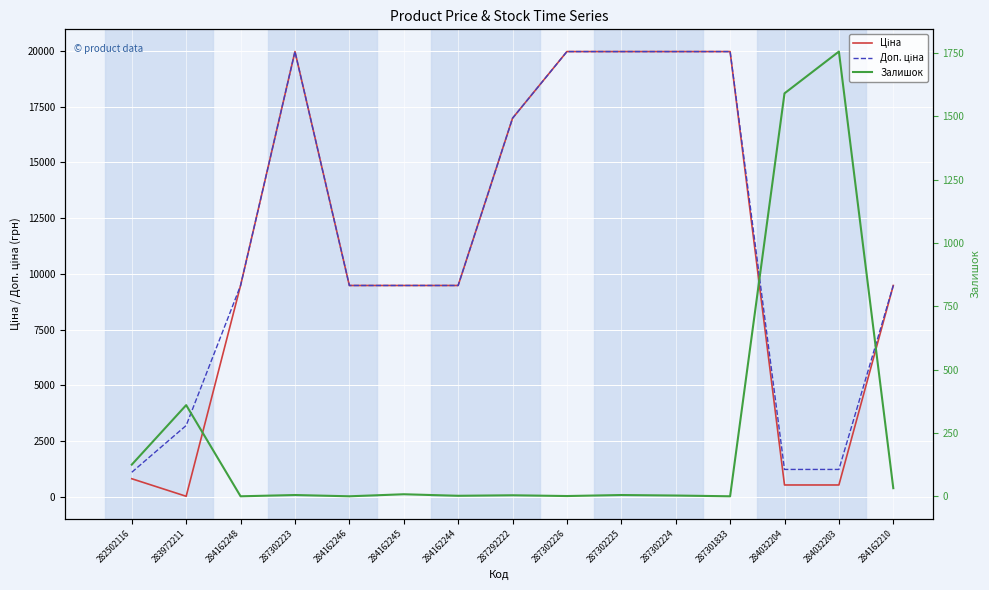

How many interior local peaks does the Ціна series have?

1